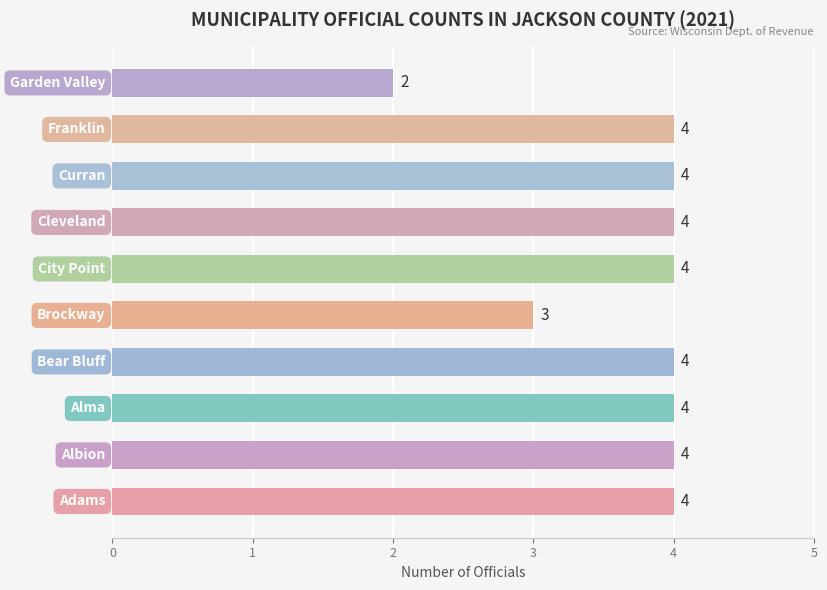

Count the values in the range 4 to 5.

8